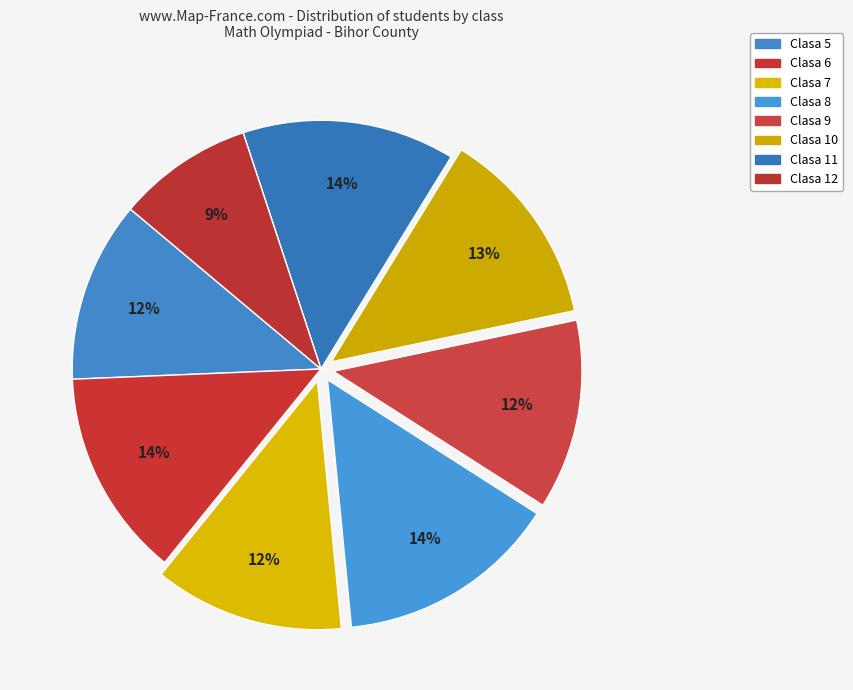

What is the smallest slice in the pie chart?

12